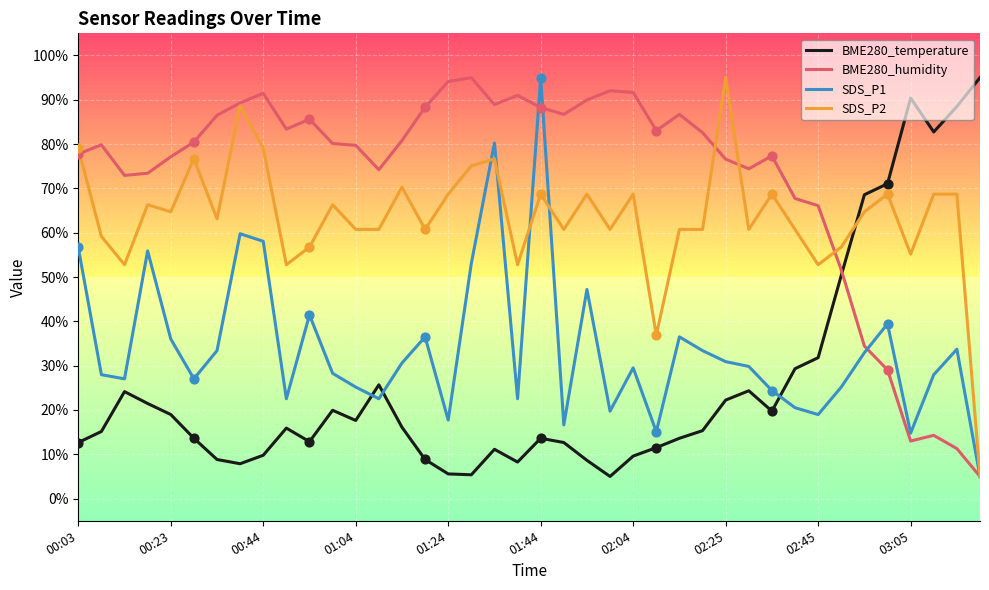

Rank the series by their average value, from lowest to highest.

BME280_temperature, SDS_P1, SDS_P2, BME280_humidity